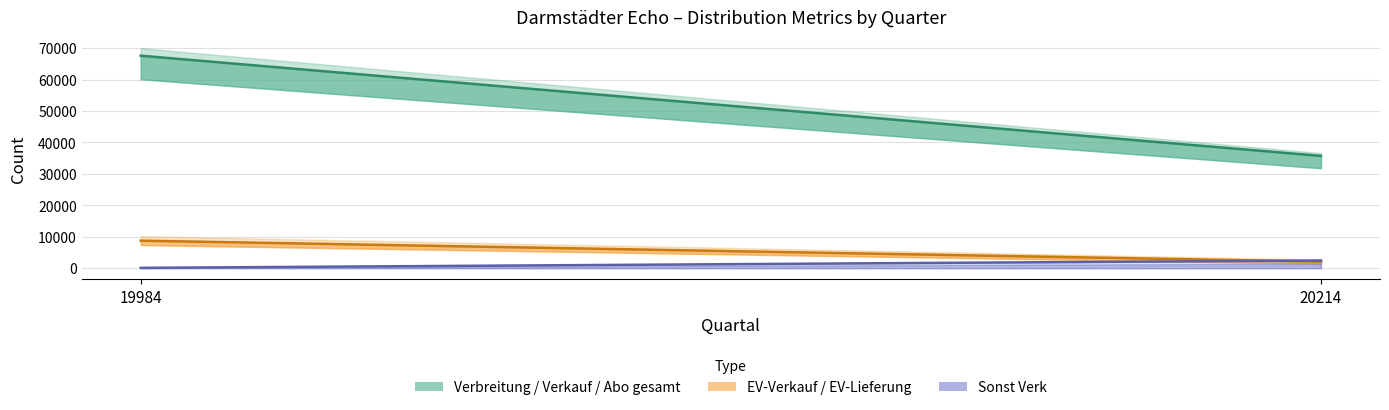

Which has a higher value, 19984 or 20214?

19984